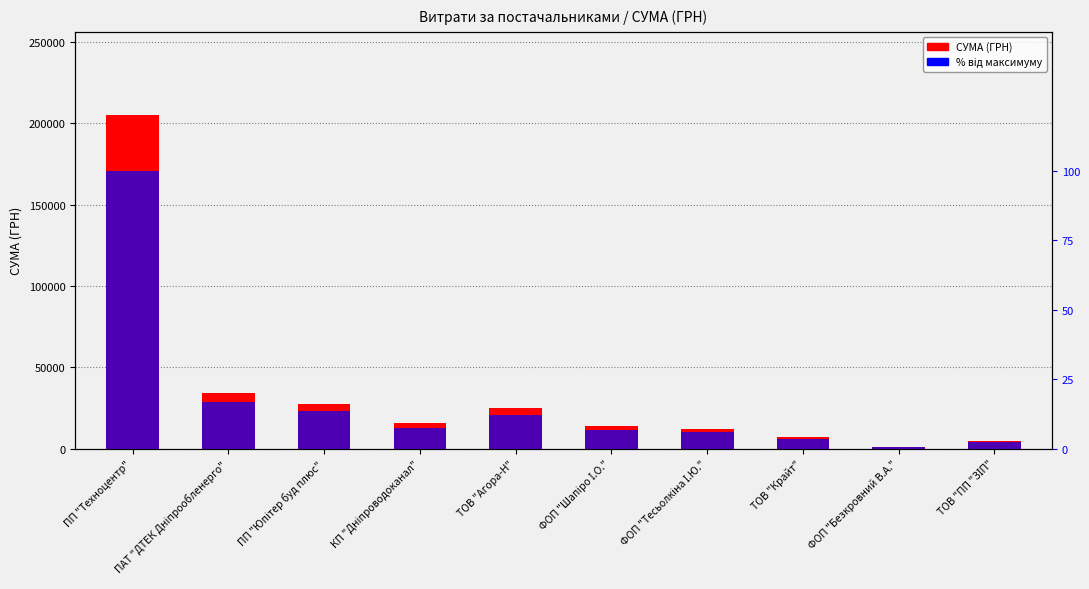

How many bars are there in total?

20